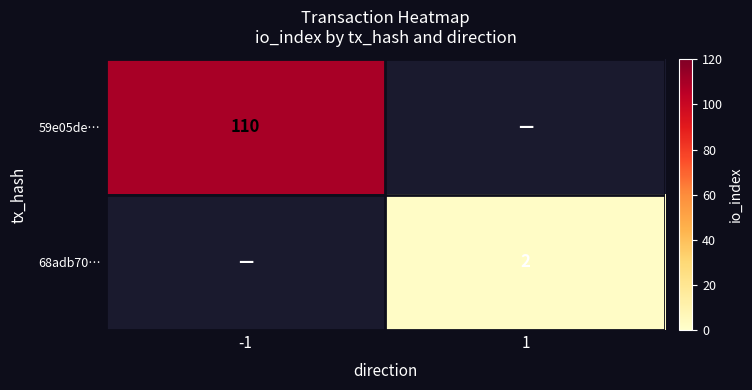

True or false: 68adb70… has a value of 2 at 1.

True